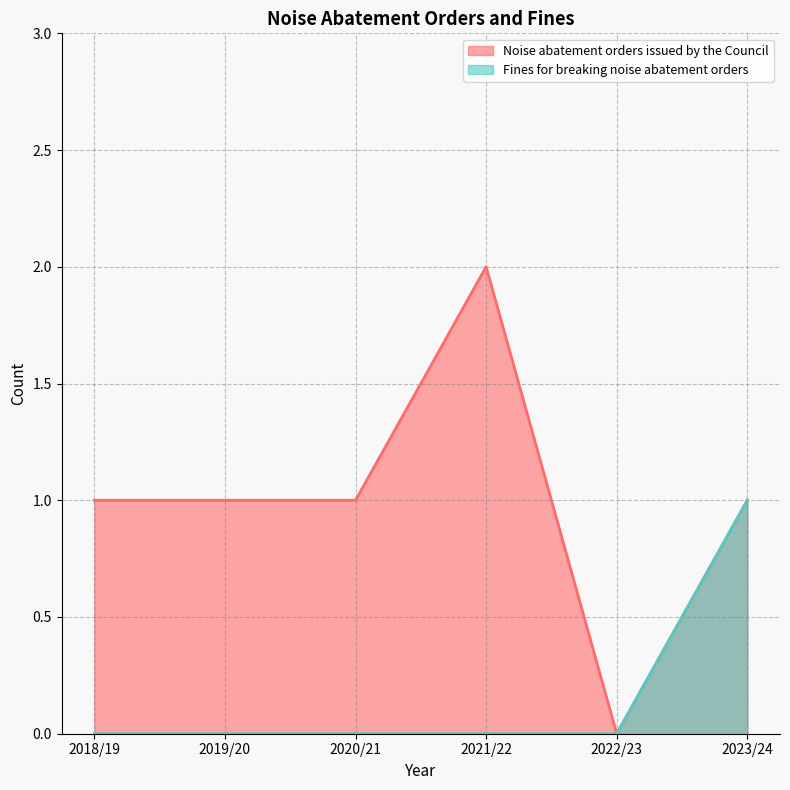

How many interior local valleys does the Noise abatement orders issued by the Council series have?

1